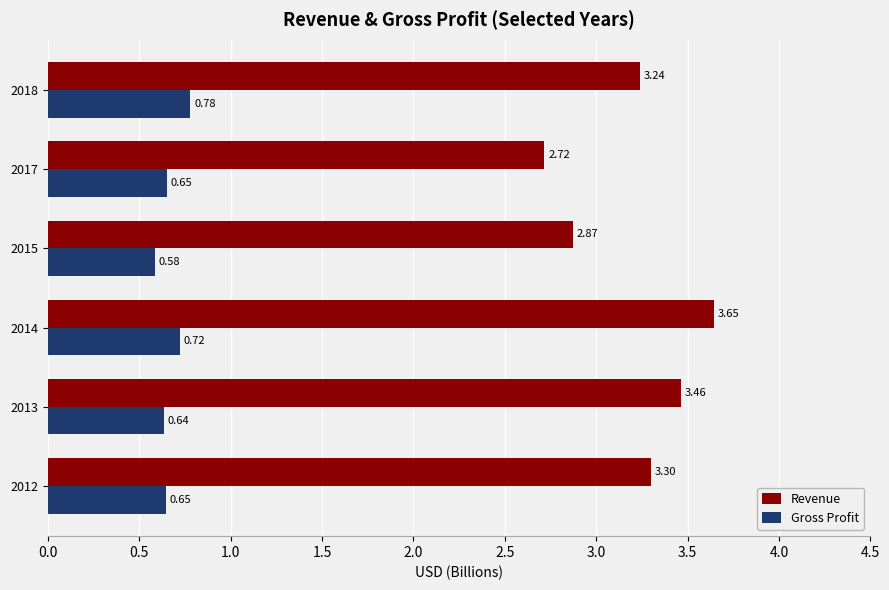

Rank the series by their average value, from highest to lowest.

Revenue, Gross Profit